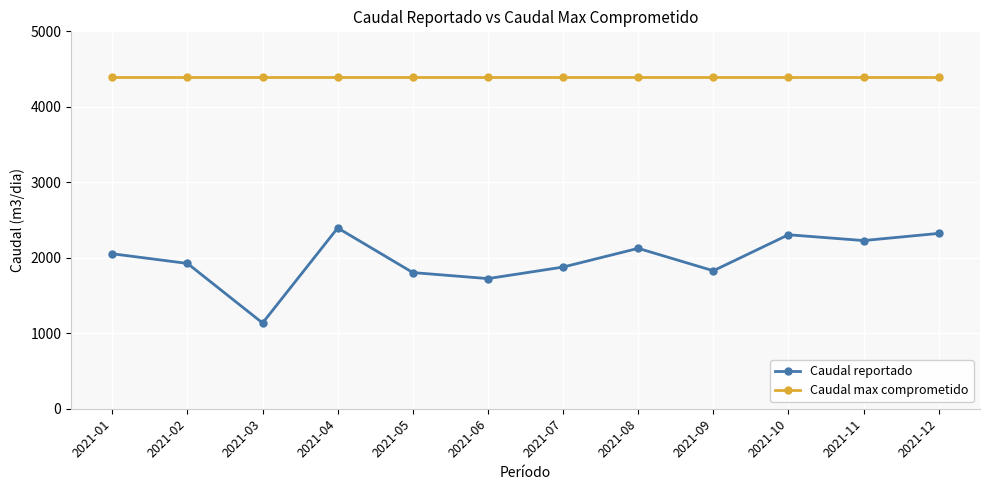

True or false: Caudal reportado and Caudal max comprometido cross at least once.

False